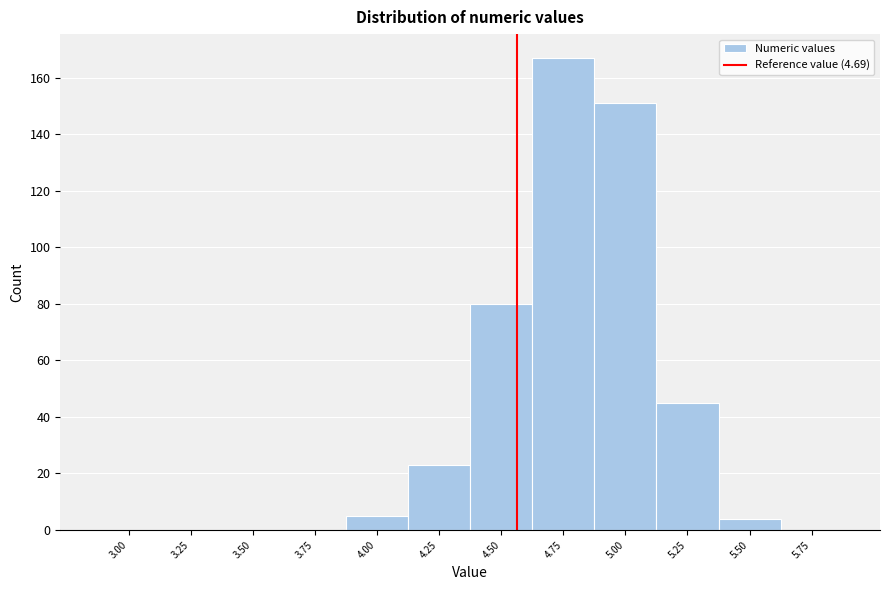

Reading left to right, what are all the values shown in this chart?

3.00=0	3.25=0	3.50=0	3.75=0	4.00=5	4.25=23	4.50=80	4.75=167	5.00=151	5.25=45	5.50=4	5.75=0